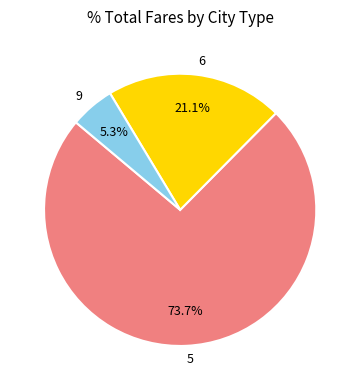

How many segments does this pie chart have?

3